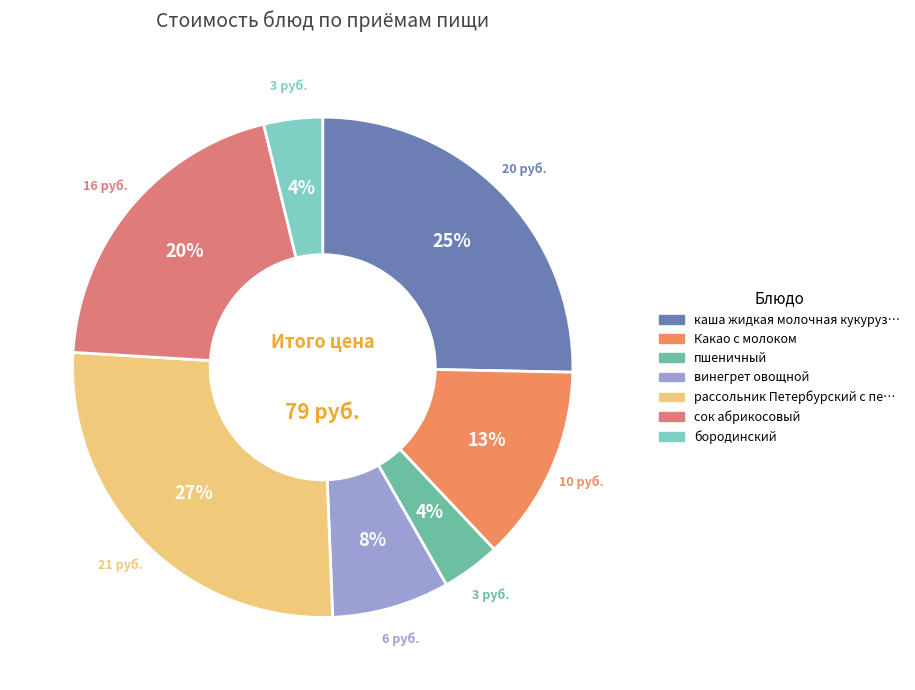

Is there any slice that represents more than half of the pie?

No